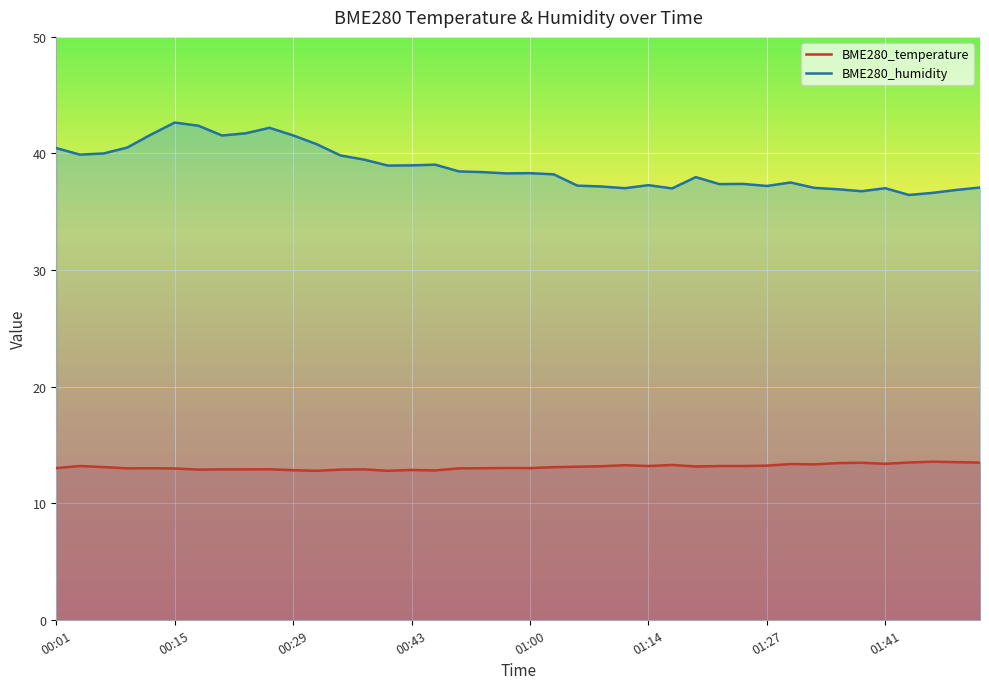

What is the difference between the maximum and minimum values in the BME280_humidity series?

6.2